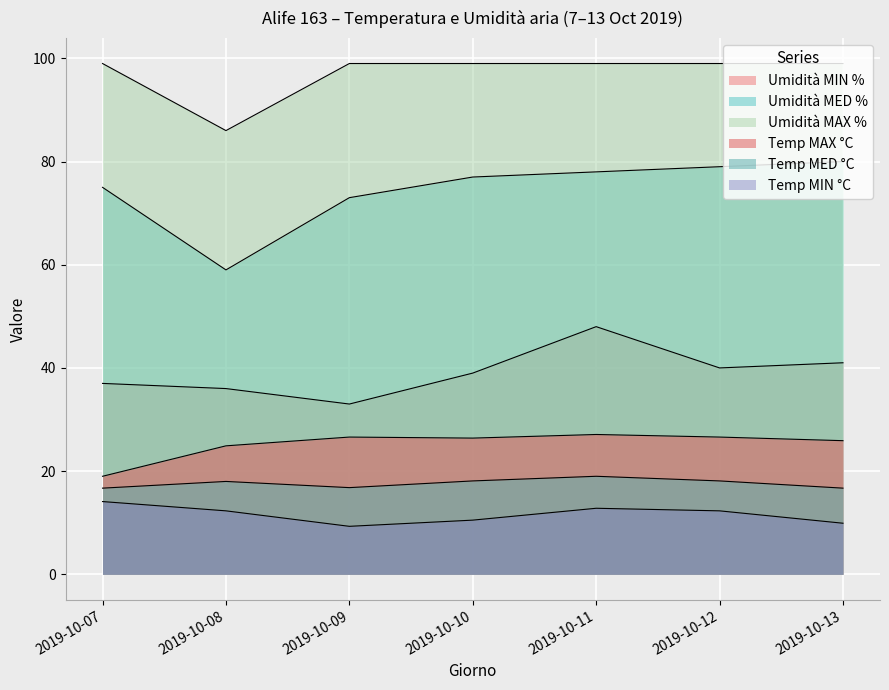

What is the total value across all series at 2019-10-11?

283.9